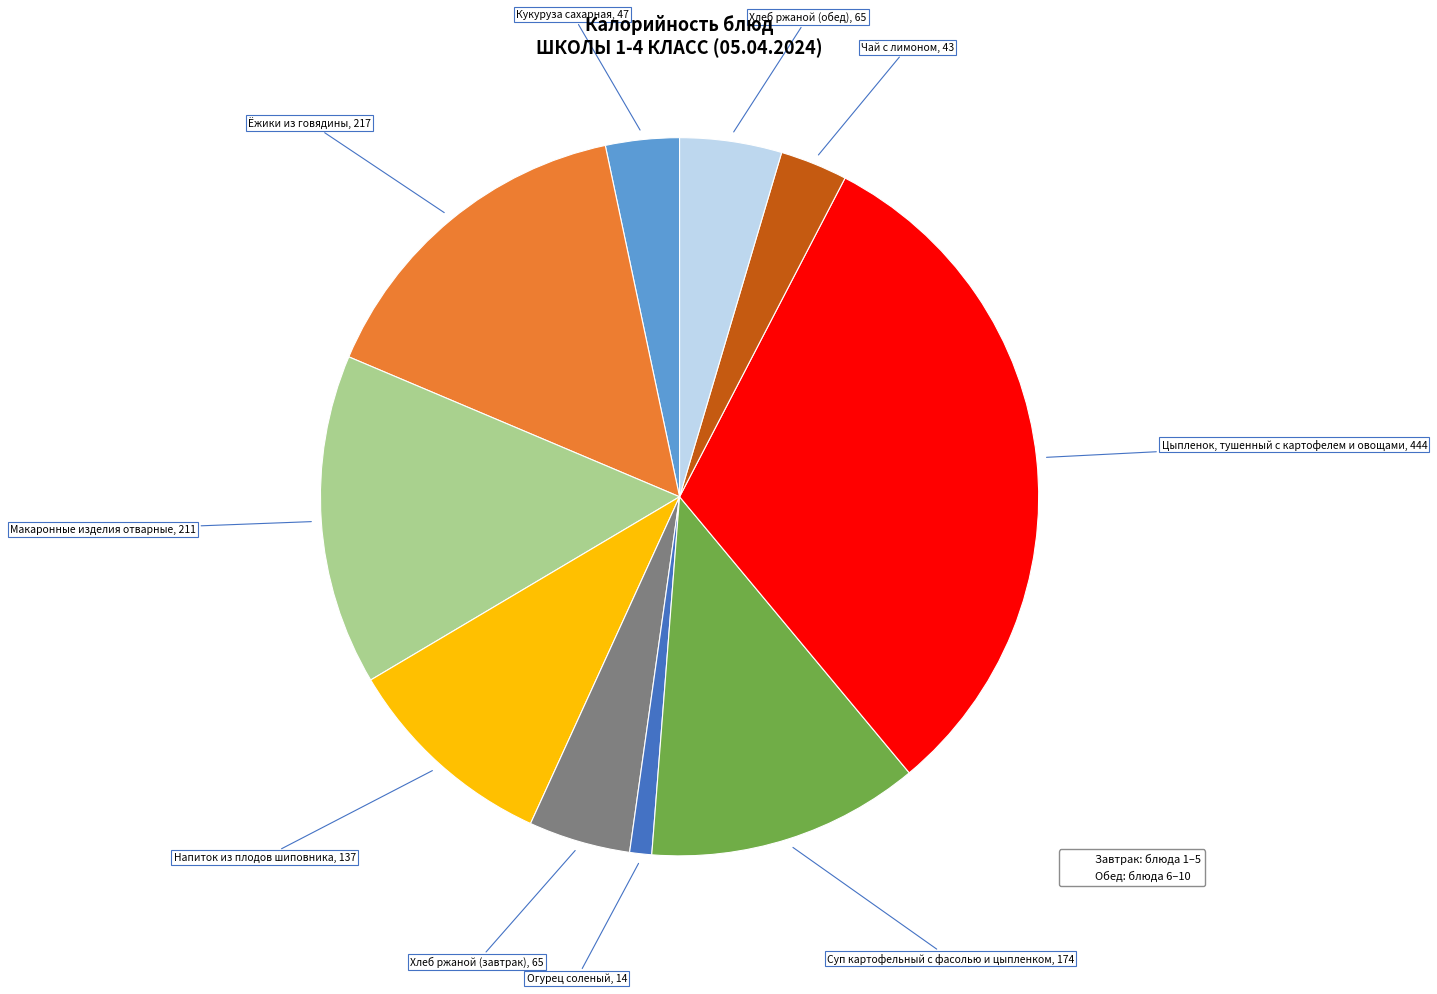

Does any single category account for the majority?

No